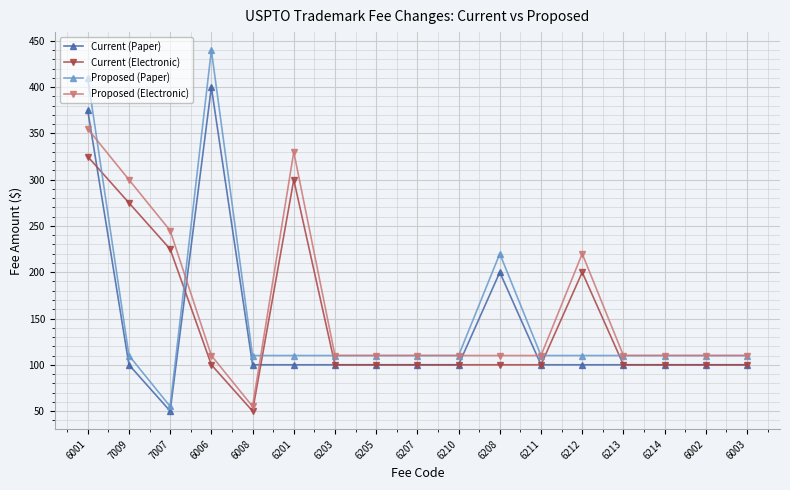

What is the minimum value shown in the chart?

50